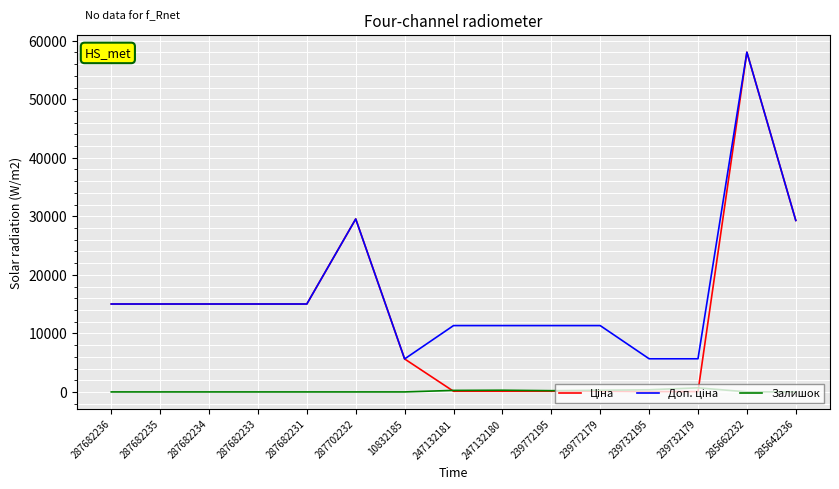

Is it true that Залишок equals 290.0 at 247132180?

True